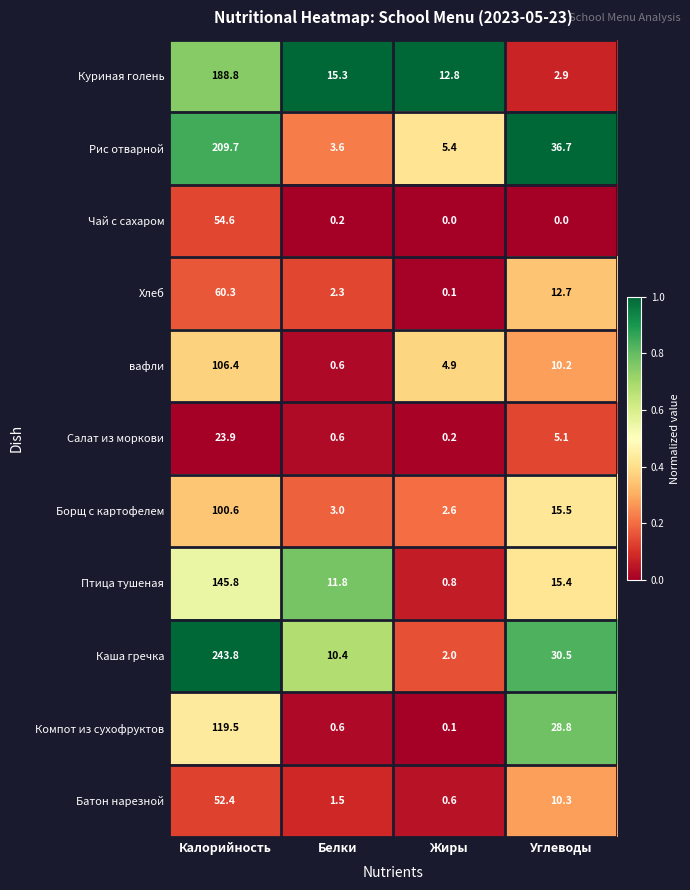

Count the number of data series in this chart.

11